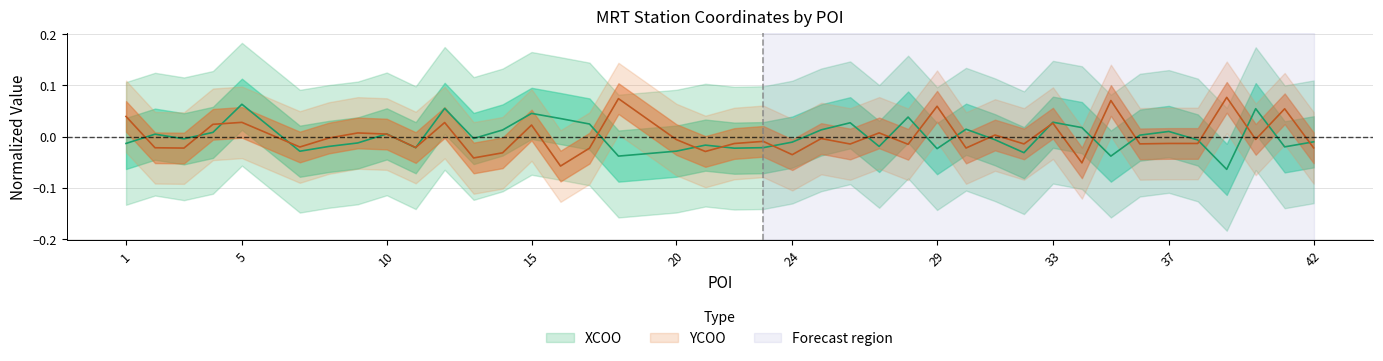

At which label does YCOO reach its minimum?

16